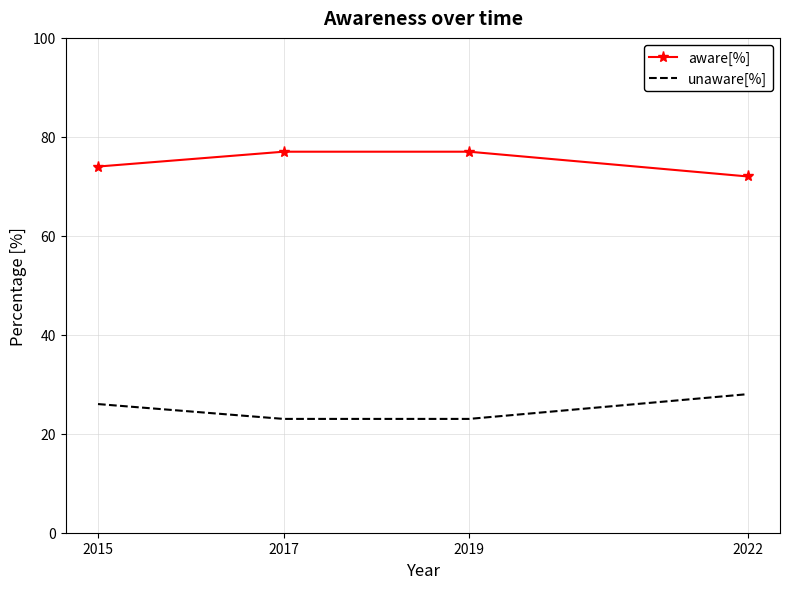

True or false: unaware[%] and aware[%] cross at least once.

False